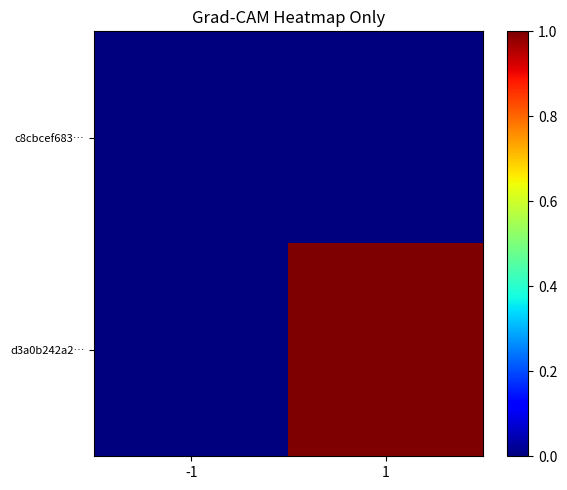

Count the number of data series in this chart.

2